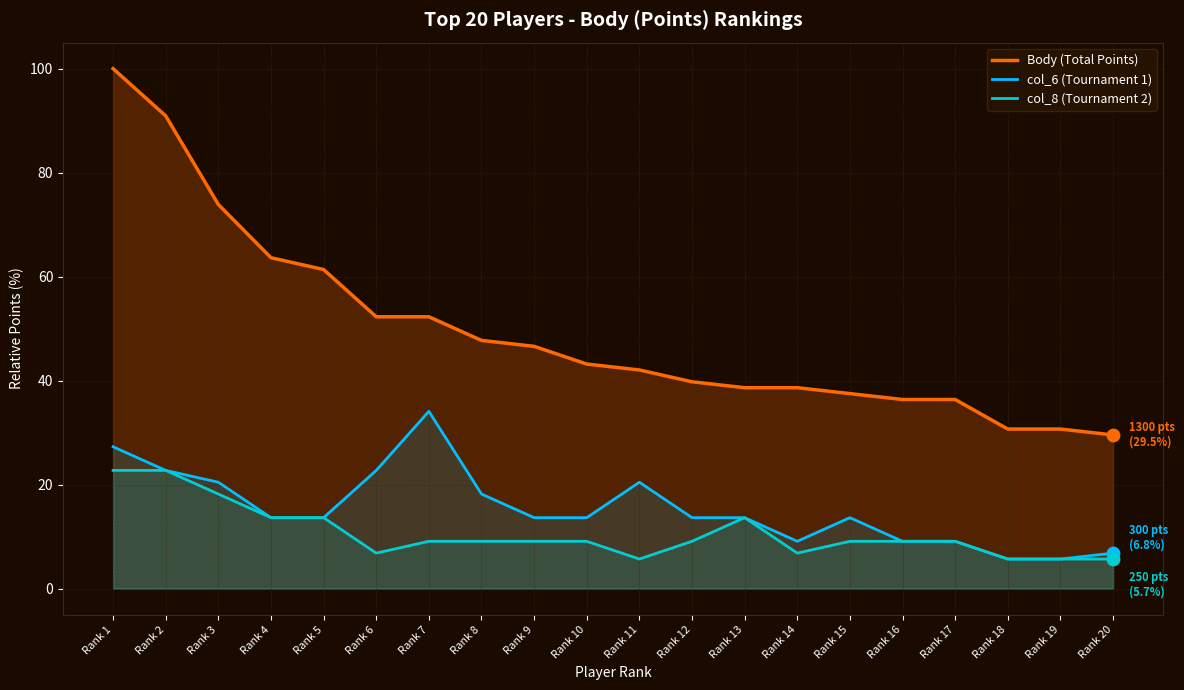

At which category is the sum across all series the highest?

Rank 1